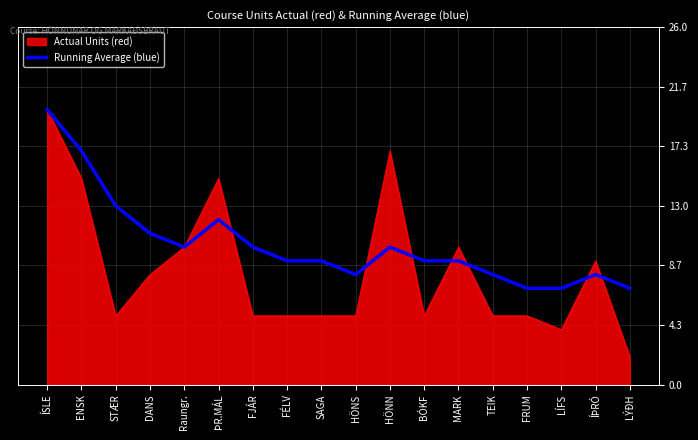

What is the highest value of the Running Average (blue) series?

20